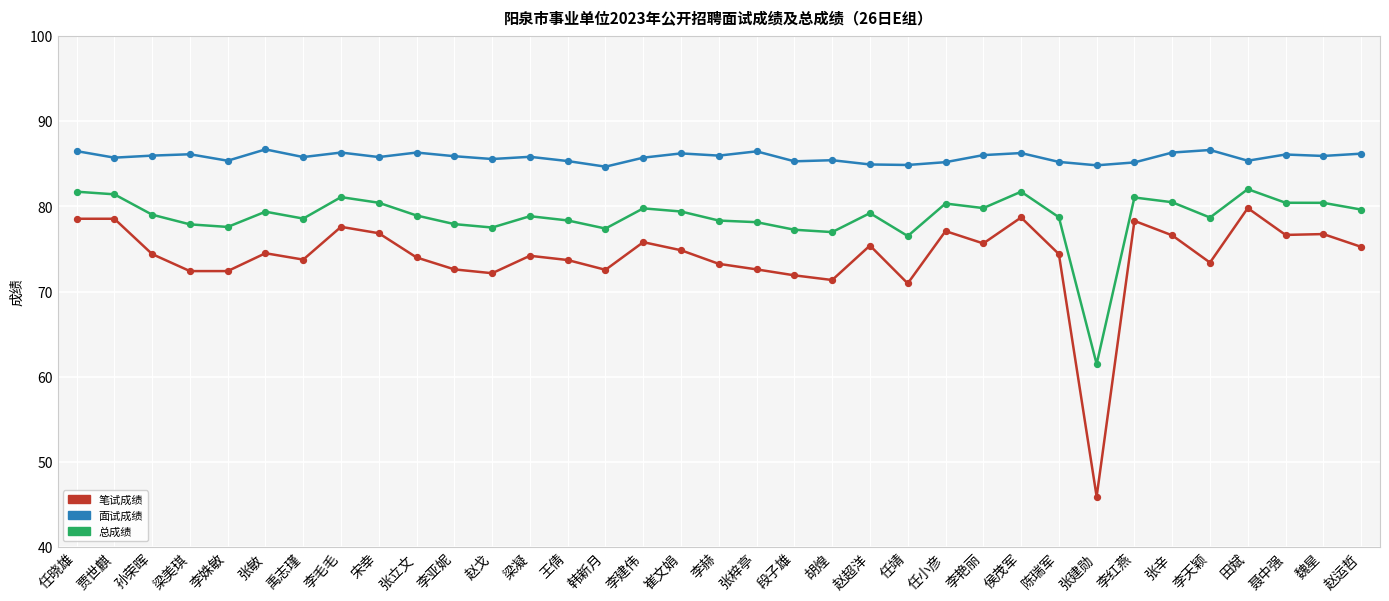

Which series has the largest total across all categories?

面试成绩